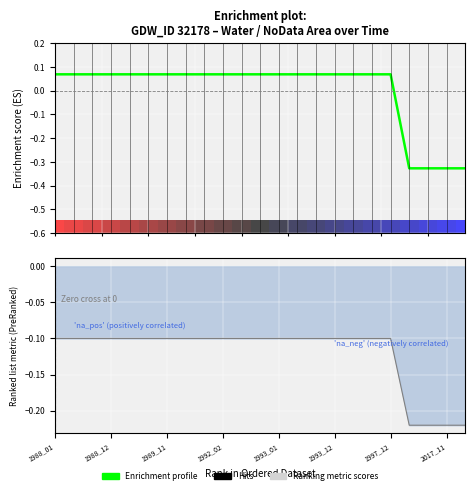

How many positive values does the Enrichment profile series have?

19